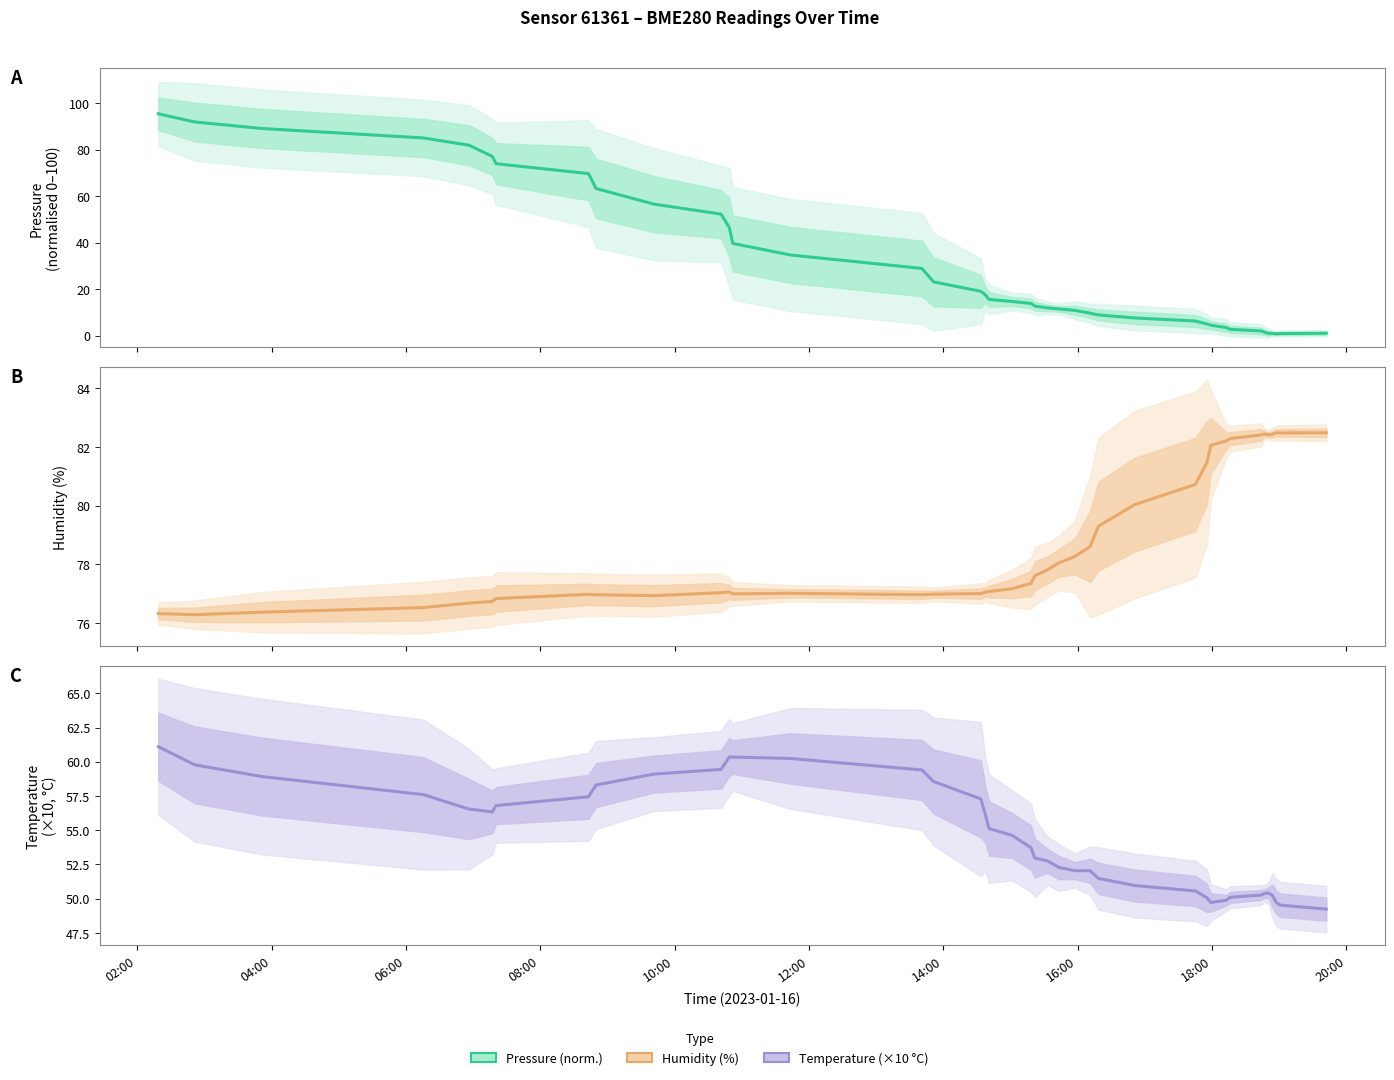

Count the number of data series in this chart.

3